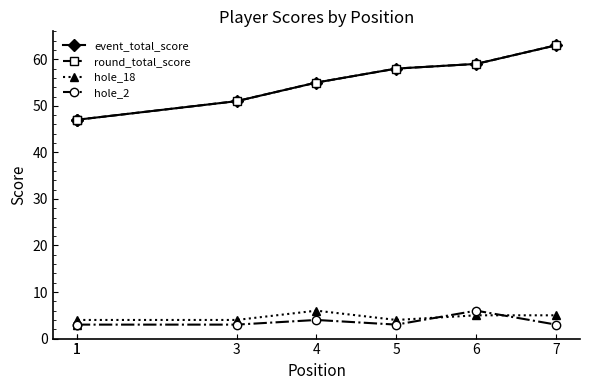

The value of event_total_score at 4 is 55. True or false?

True